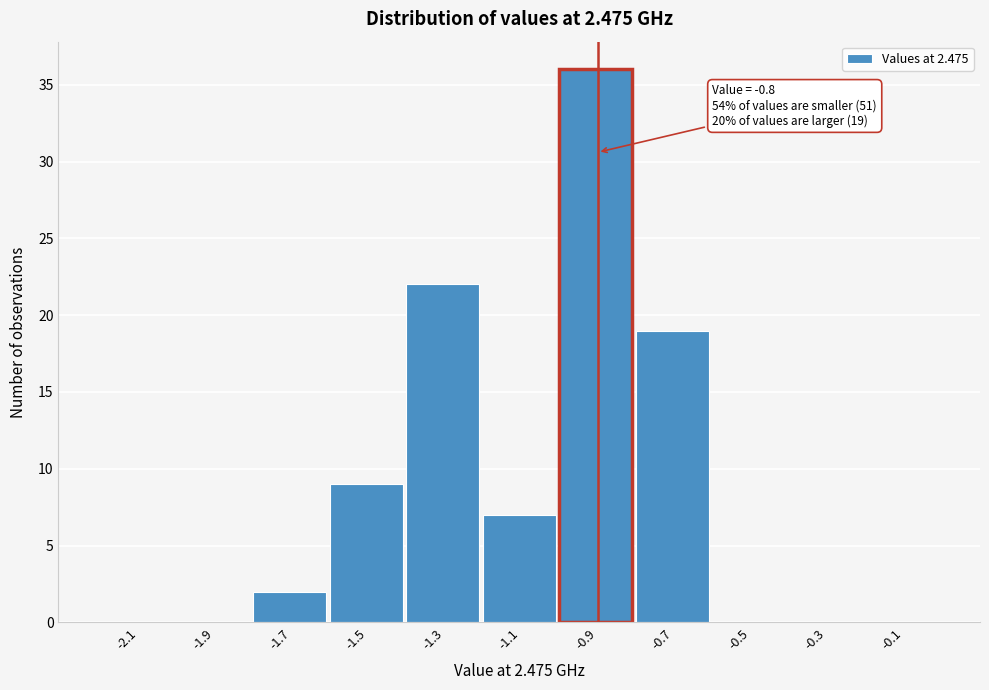

Reading left to right, what are all the values shown in this chart?

-2.1=0	-1.9=0	-1.7=2	-1.5=9	-1.3=22	-1.1=7	-0.9=36	-0.7=19	-0.5=0	-0.3=0	-0.1=0